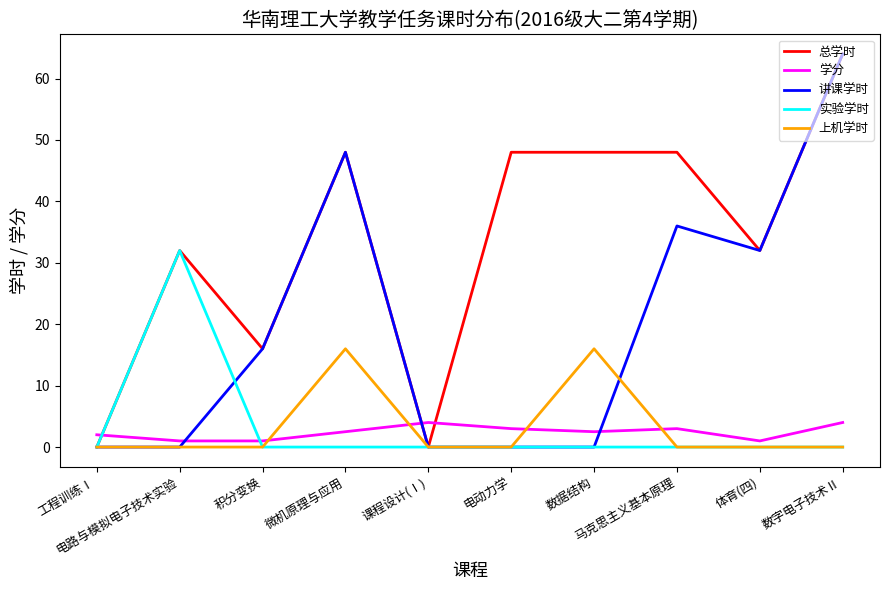

Which series ends up on top after the final intersection of 学分 and 讲课学时?

讲课学时